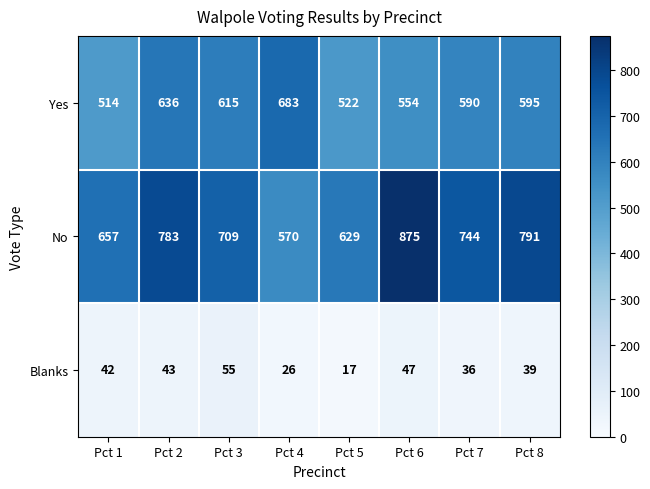

Which series has the largest range (max minus min)?

No